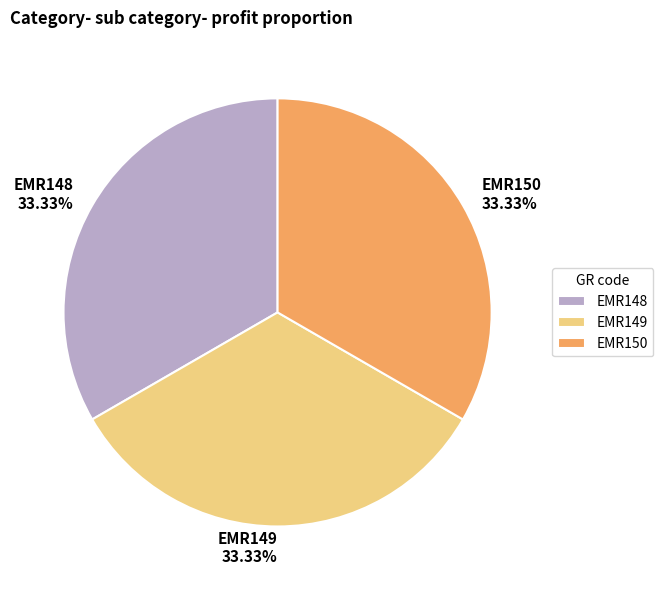

Is it true that EMR149 is 39% of the pie?

False